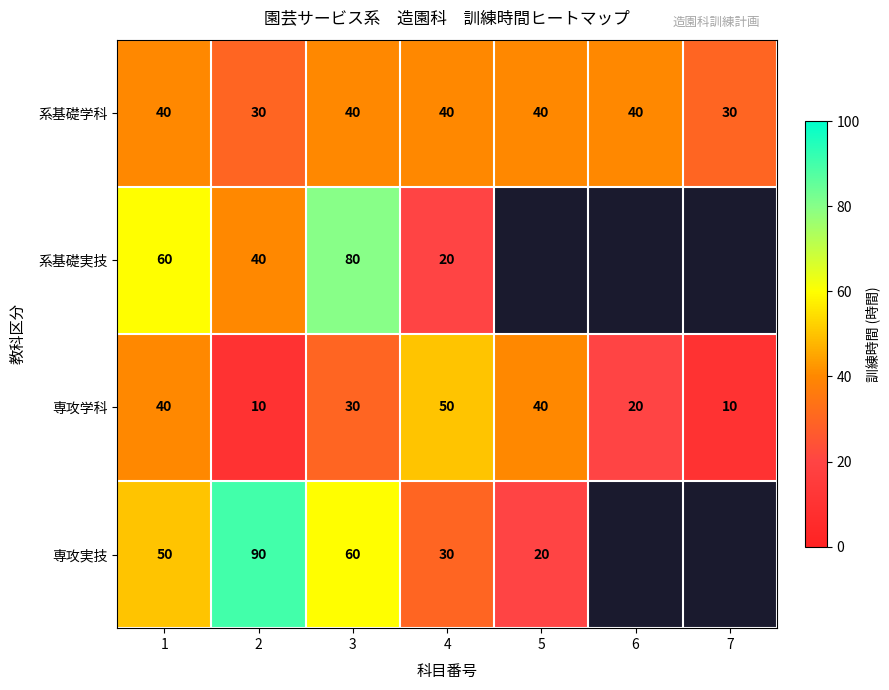

True or false: 専攻実技 has a value of 25 at 3.

False